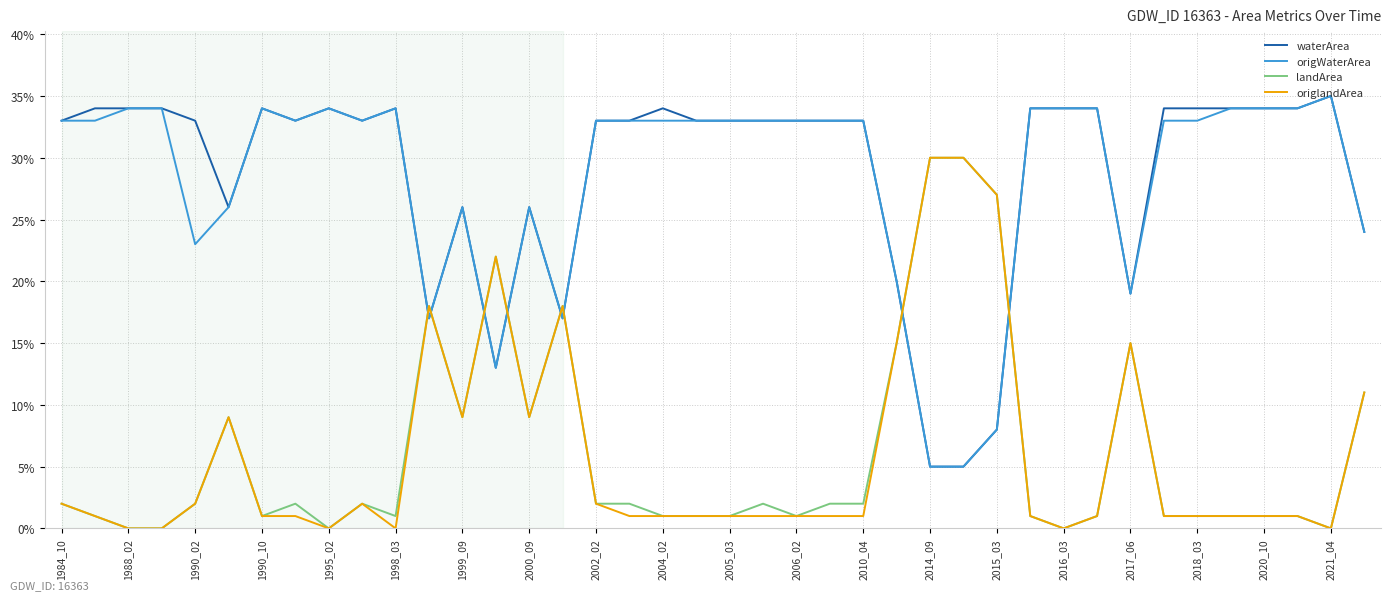

Is this an area chart (filled region under the line)?

No